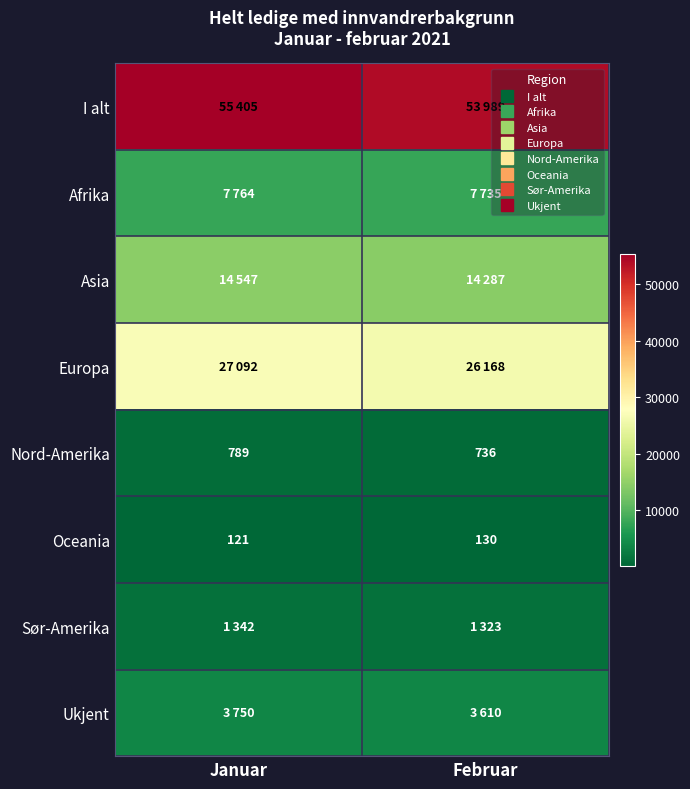

At which category does the chart reach its minimum across all series?

Januar